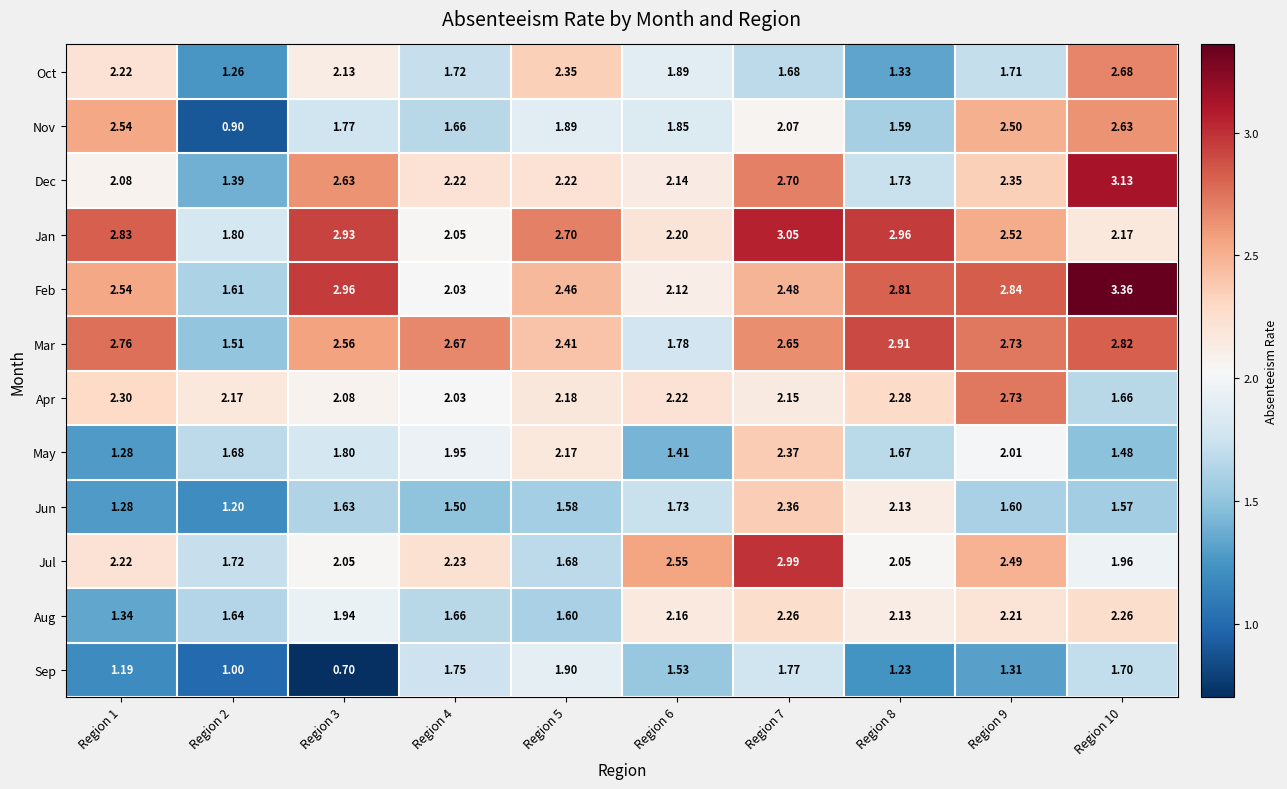

At how many categories does at least one series exceed 2?

10